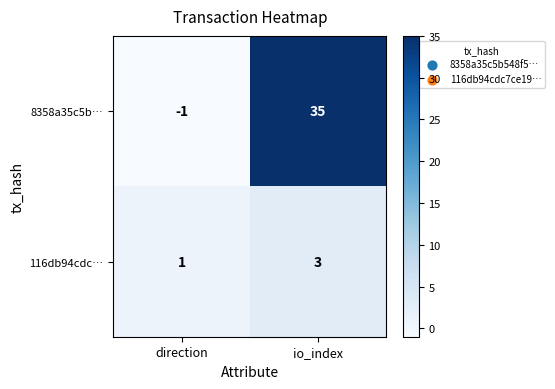

How many data points does each series have?

2